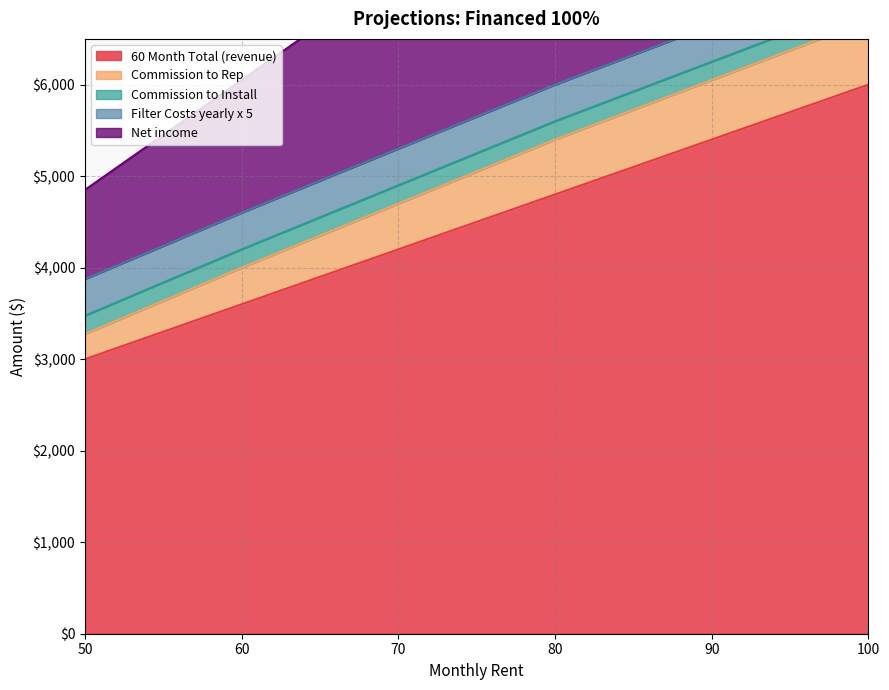

Rank the categories by 60 Month Total (revenue) value from highest to lowest.

100, 90, 80, 70, 60, 50